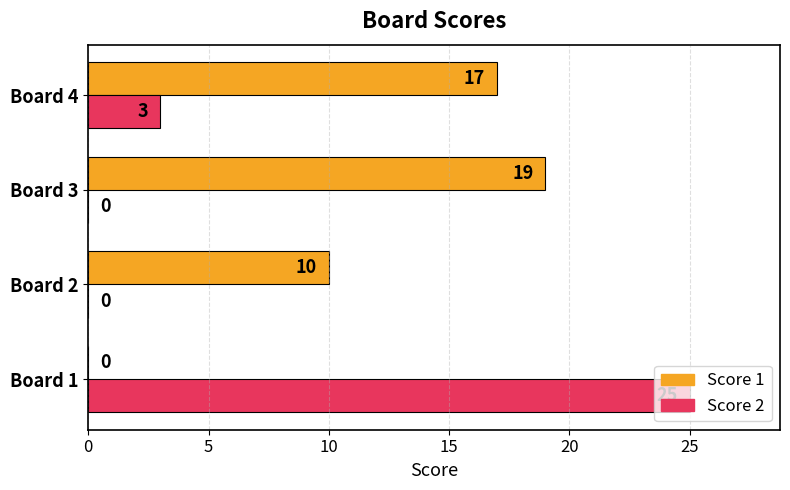

What is the average value of the Score 2 series?

7